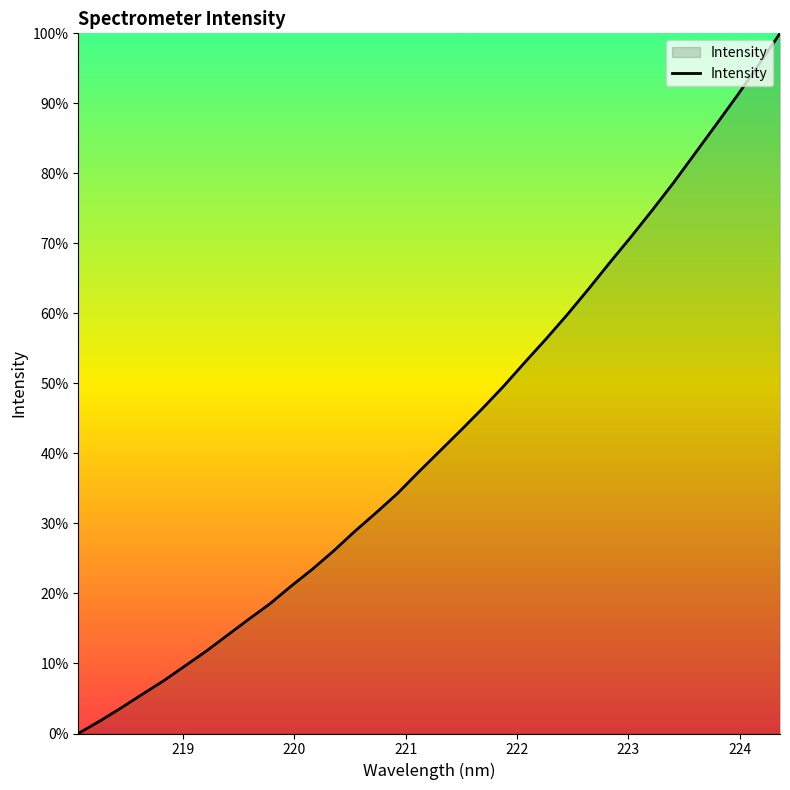

Reading left to right, list all the values displayed in this chart.

0.0	1.8	3.6	5.6	7.5	9.6	11.7	14.0	16.3	18.5	21.1	23.5	26.1	28.9	31.5	34.3	37.4	40.4	43.4	46.4	49.6	53.0	56.4	59.9	63.5	67.3	71.0	74.8	78.7	82.9	87.0	91.2	95.5	100.0